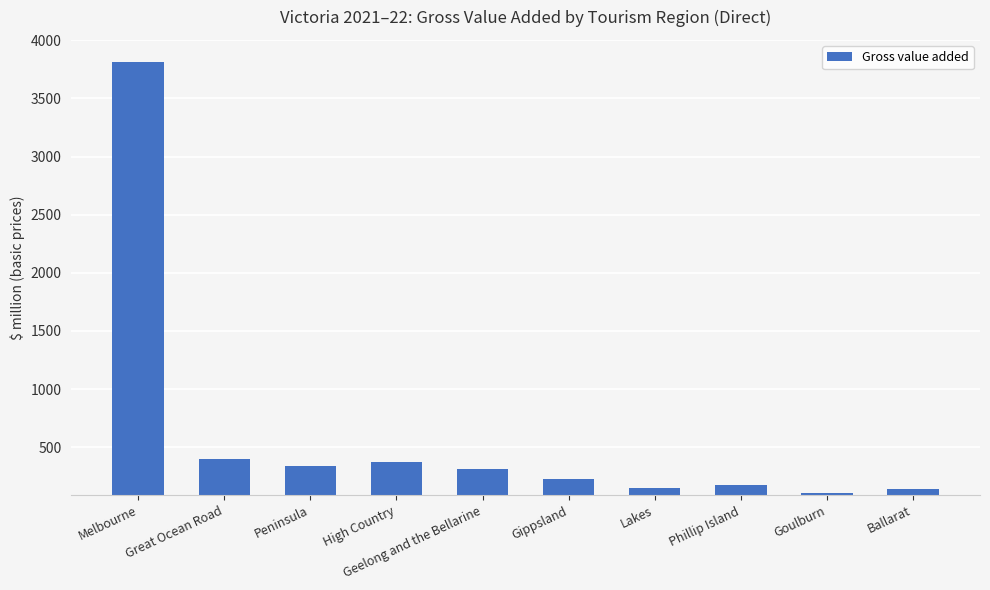

What is the ratio of the value at Ballarat to the value at Geelong and the Bellarine?

0.5